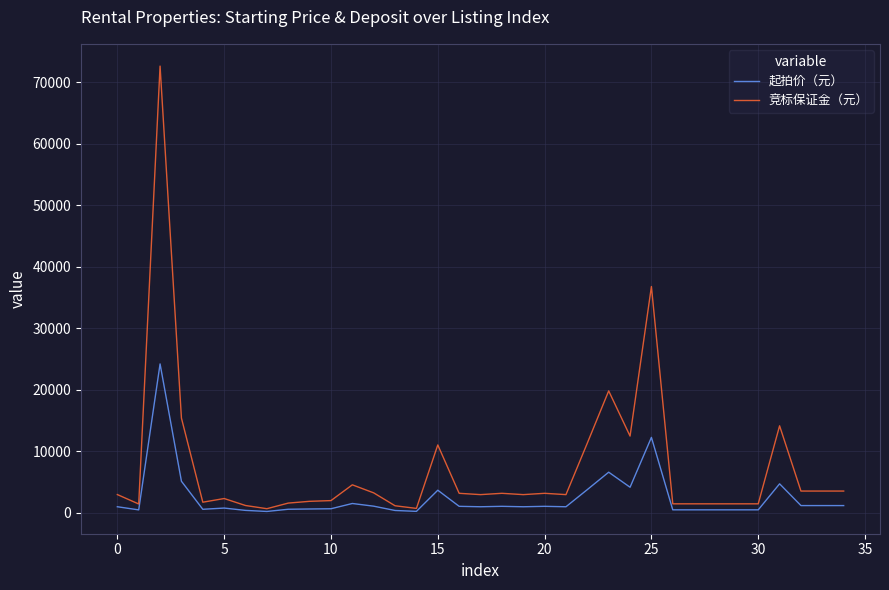

Which series has the largest total across all categories?

竞标保证金（元）